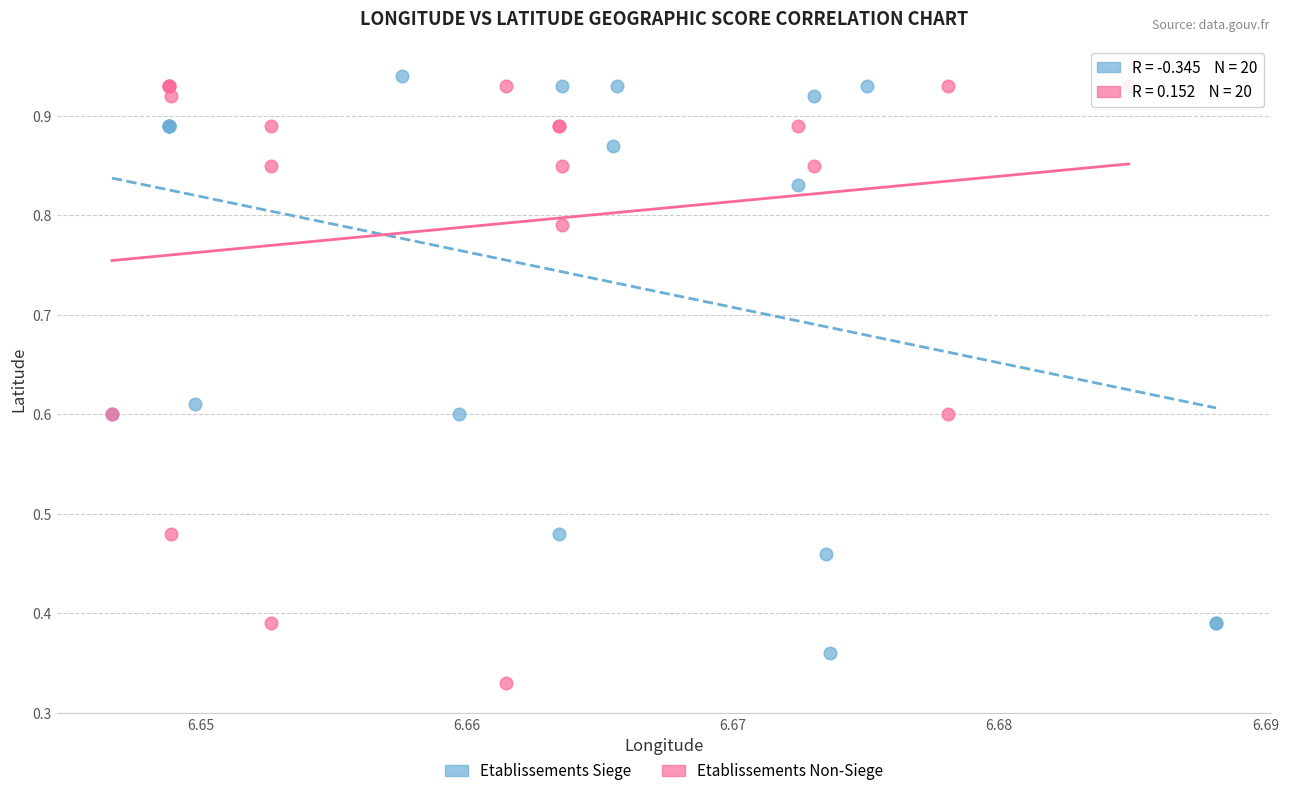

Which series contains the lowest Y value?

Etablissements Non-Siege